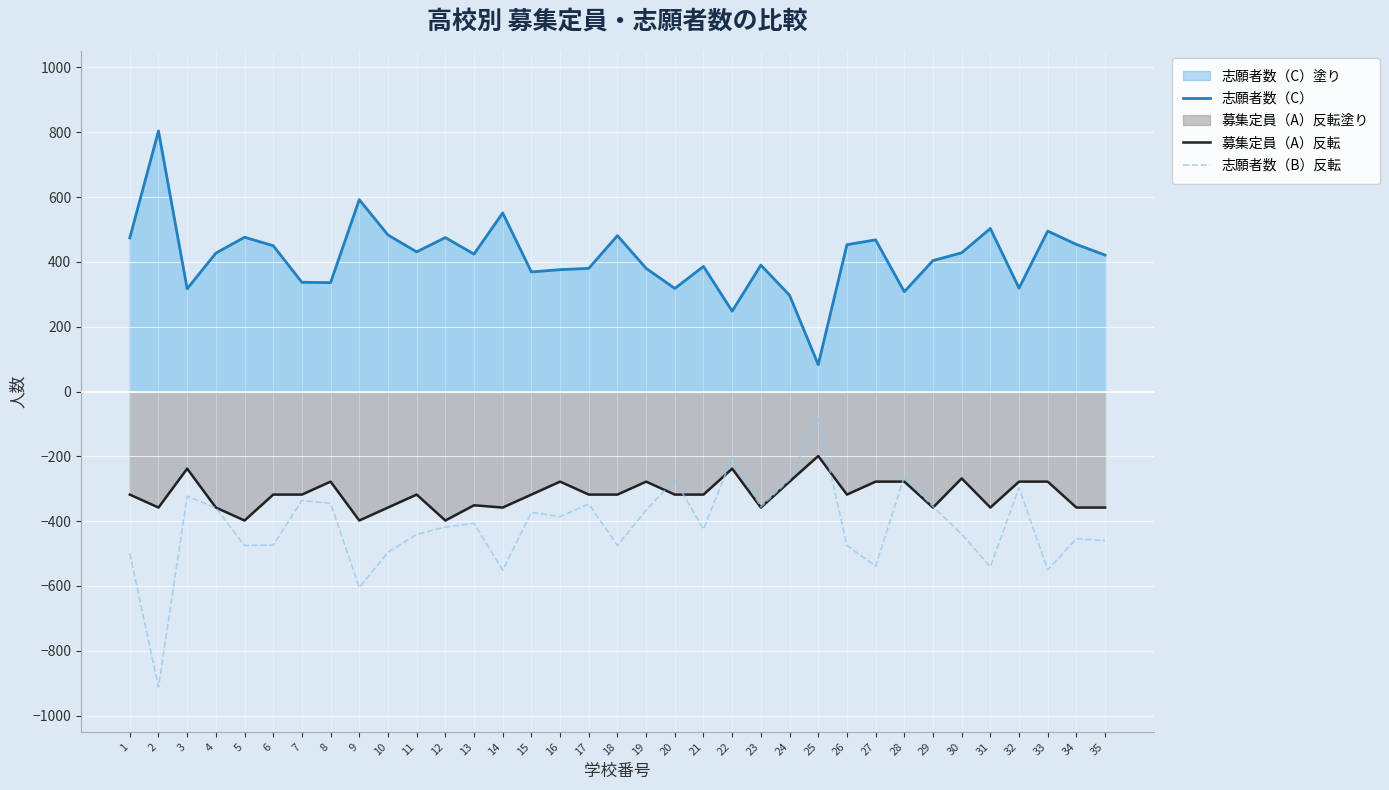

What is the minimum value shown in the chart?

-912